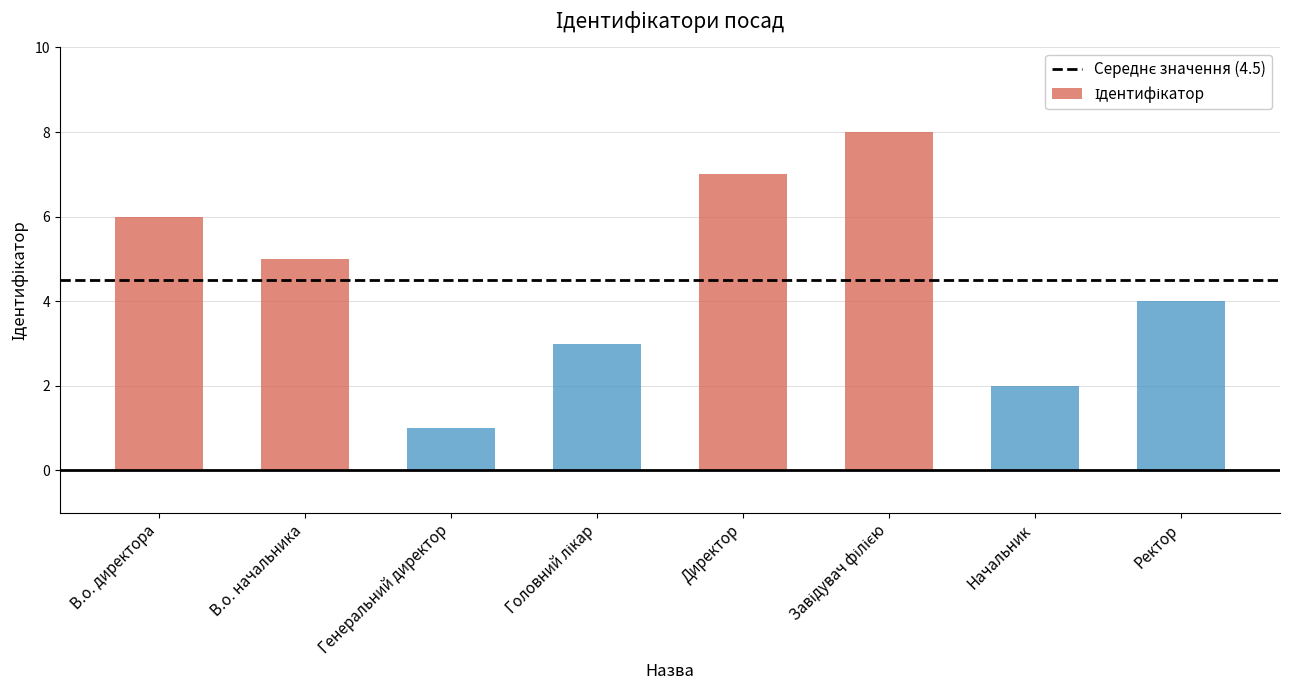

How many data points are less than 5?

4